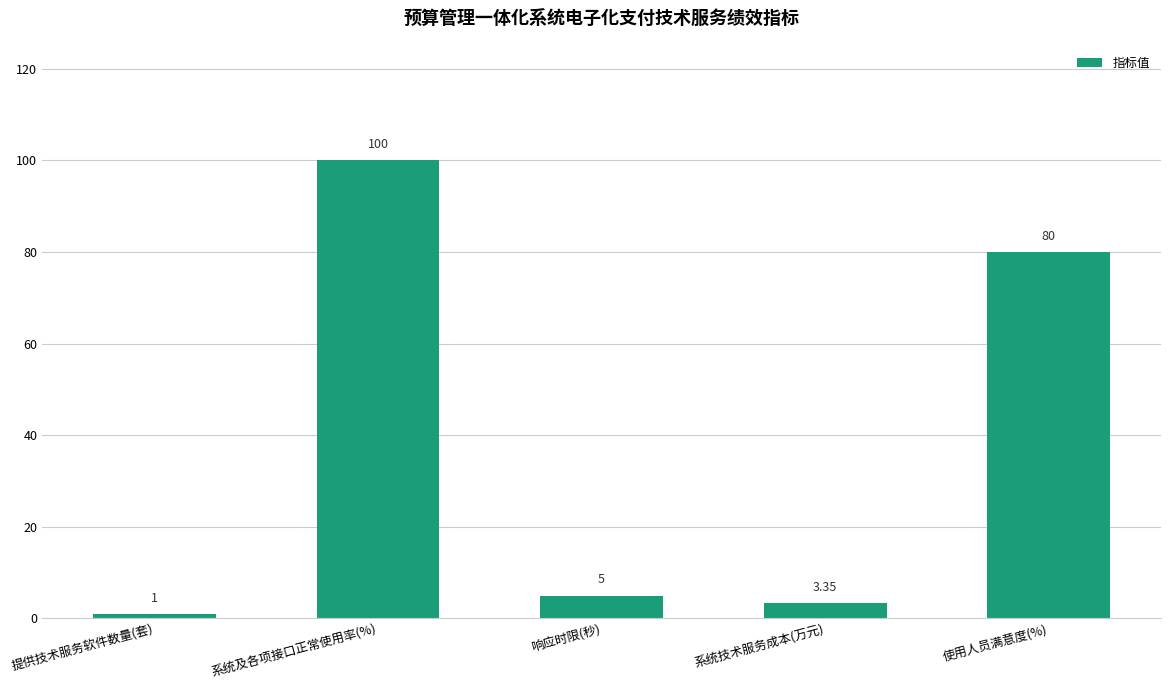

Between 响应时限(秒) and 系统及各项接口正常使用率(%), which is larger?

系统及各项接口正常使用率(%)